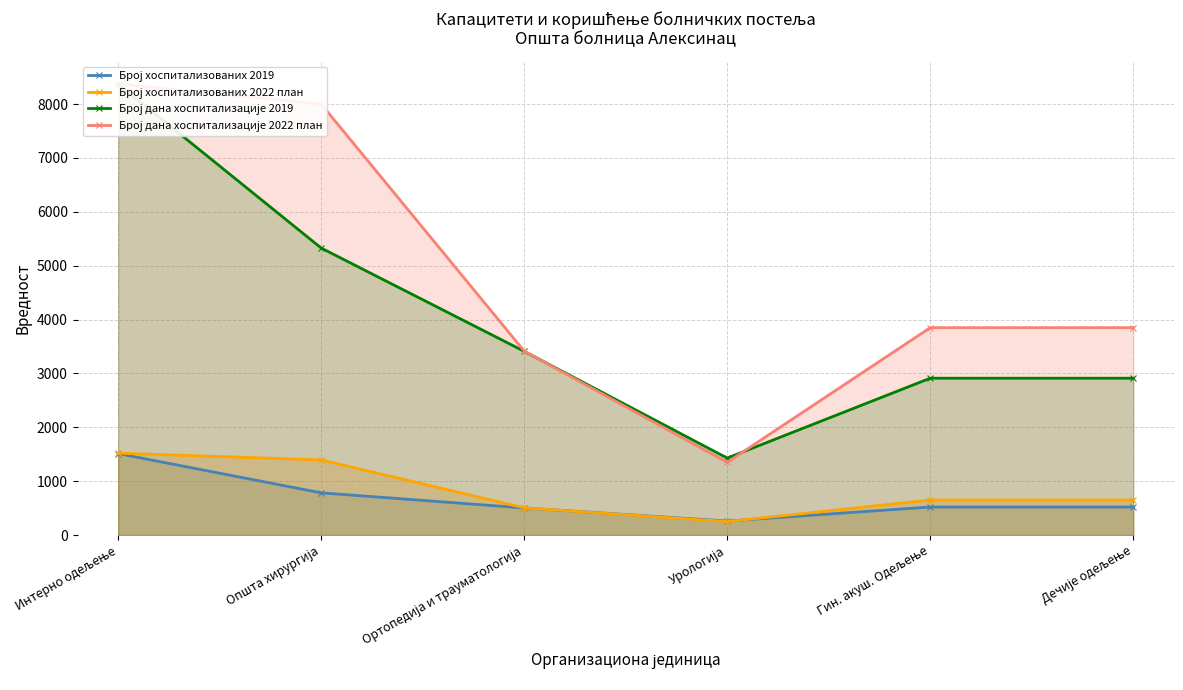

Reading right to left, transcribe all the data shown in this chart.

Број хоспитализованих 2019: 521	521	260	503	784	1512
Број хоспитализованих 2022 план: 650	650	250	505	1395	1520
Број дана хоспитализације 2019: 2912	2912	1429	3411	5328	8372
Број дана хоспитализације 2022 план: 3850	3850	1350	3415	8000	8380